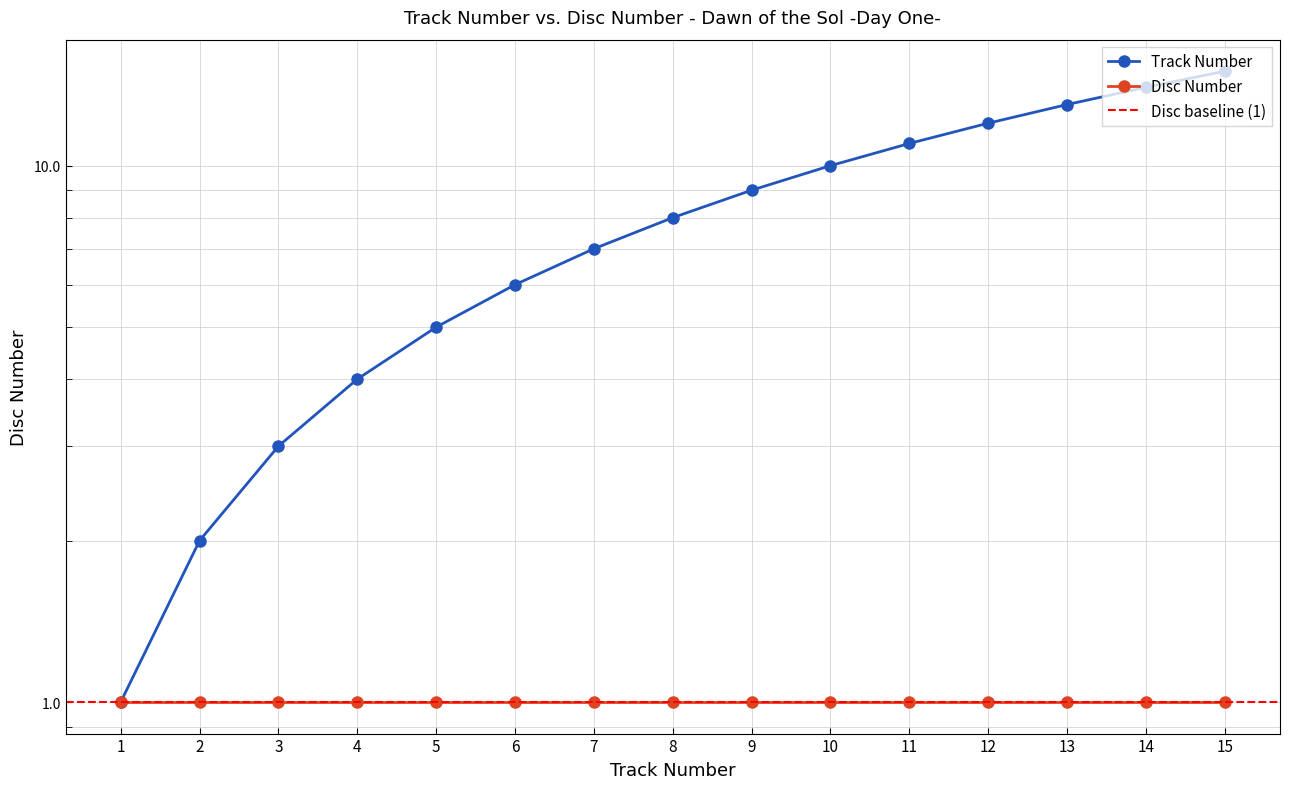

True or false: there are more than 0 points higher than both neighbors.

False